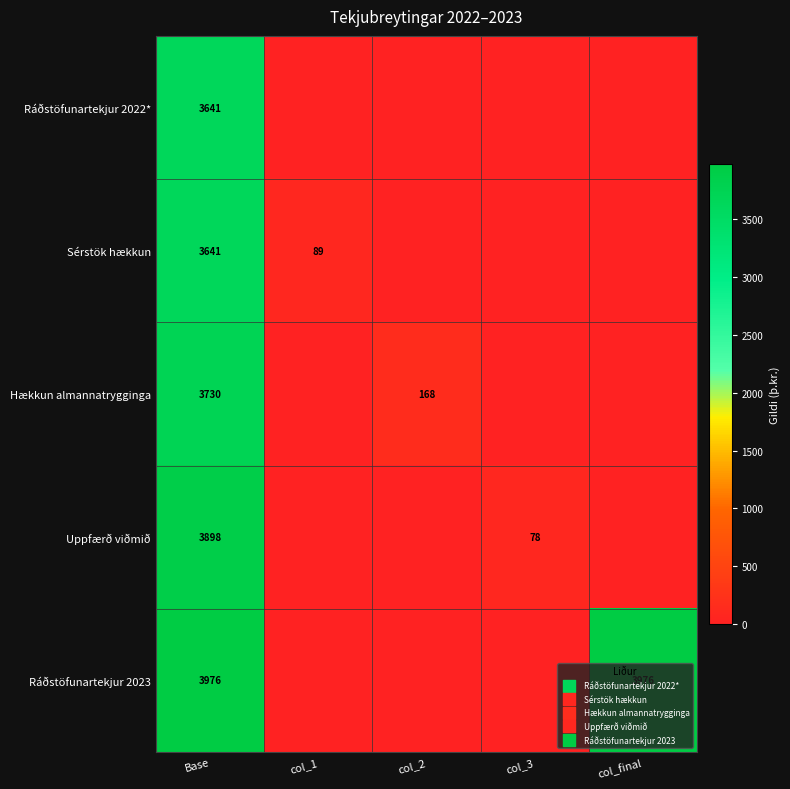

Between col_1 and col_final, which is larger?

col_1